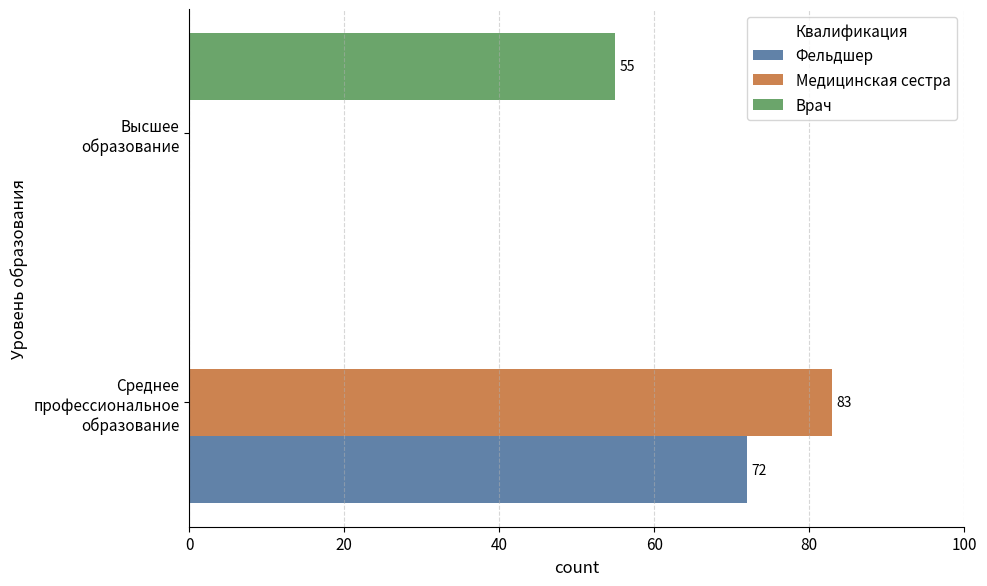

What is the sum of all Врач values?

55